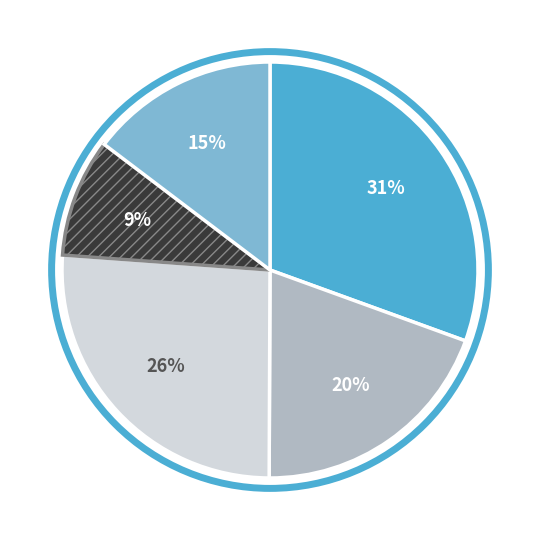

To the nearest percent, what is the average slice percentage?

20%